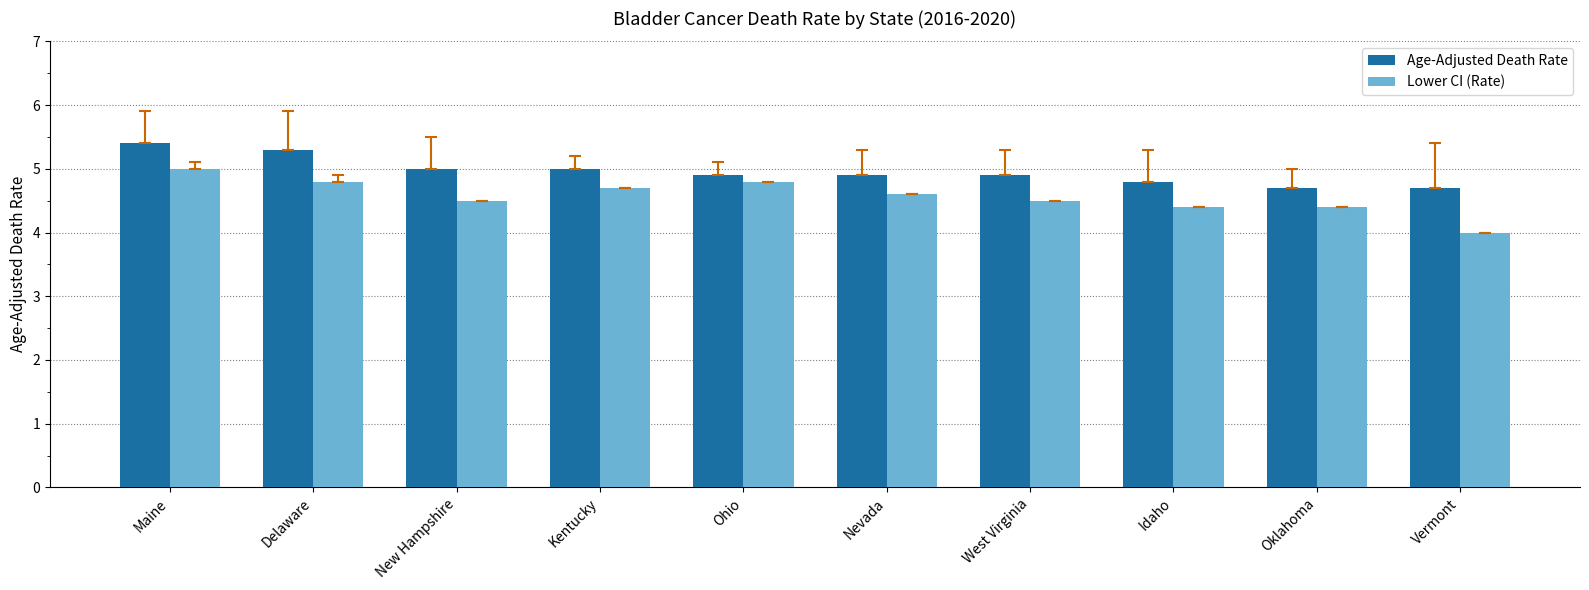

List the series in order of their overall mean, highest first.

Age-Adjusted Death Rate, Lower CI (Rate)